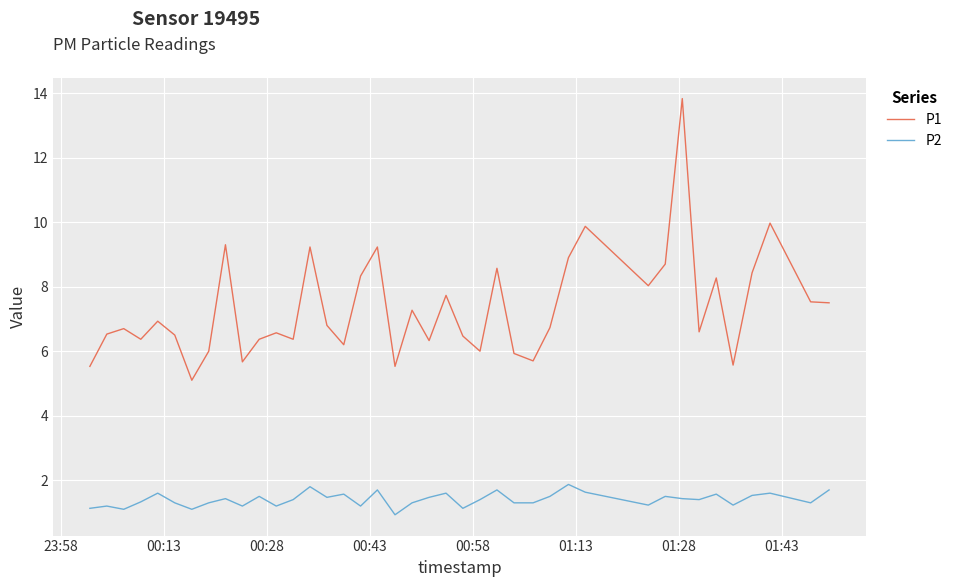

Which series has the widest spread of values?

P1